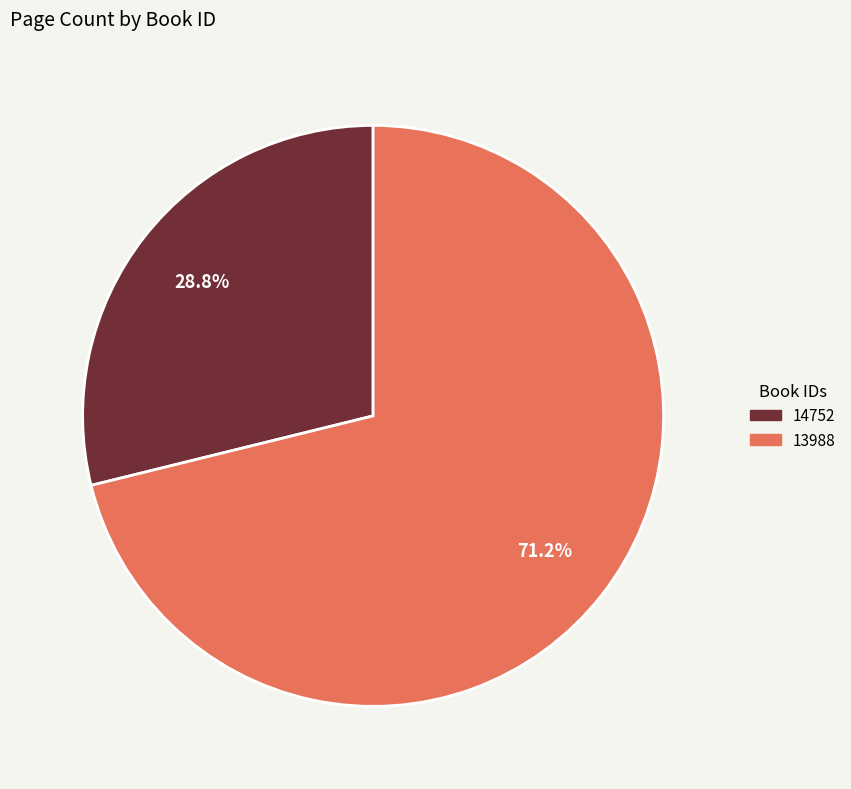

Is 13988 the majority of the pie?

Yes